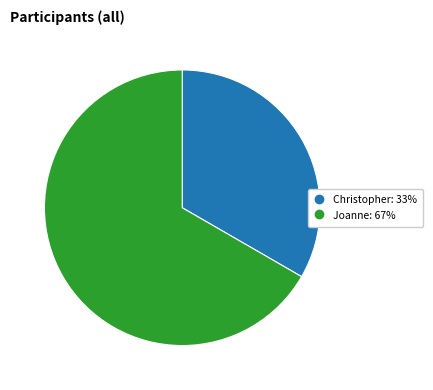

Does Joanne represent more than half of the total?

Yes